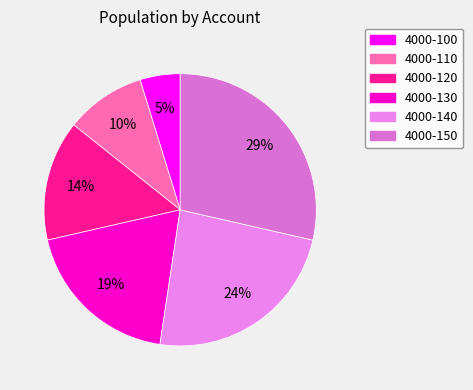

Count the number of slices in the pie.

6